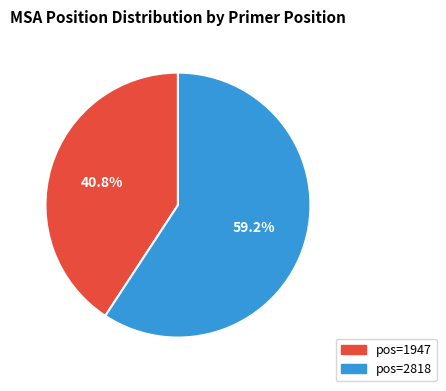

How many segments does this pie chart have?

2